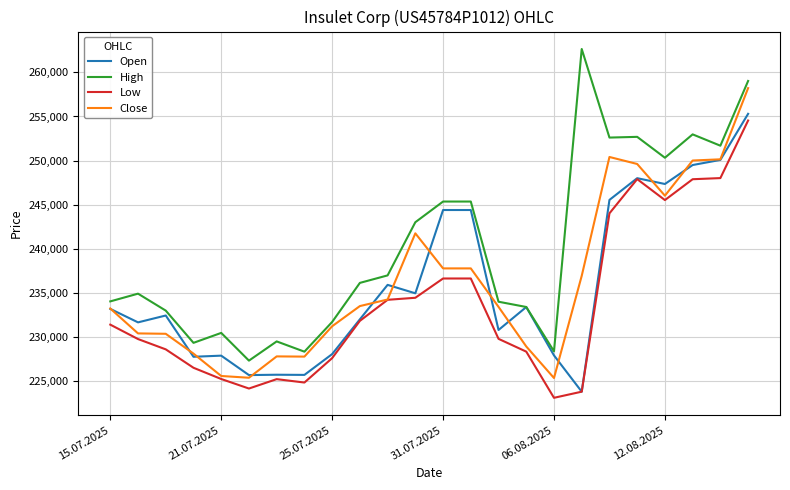

True or false: High and Low intersect in this chart.

False